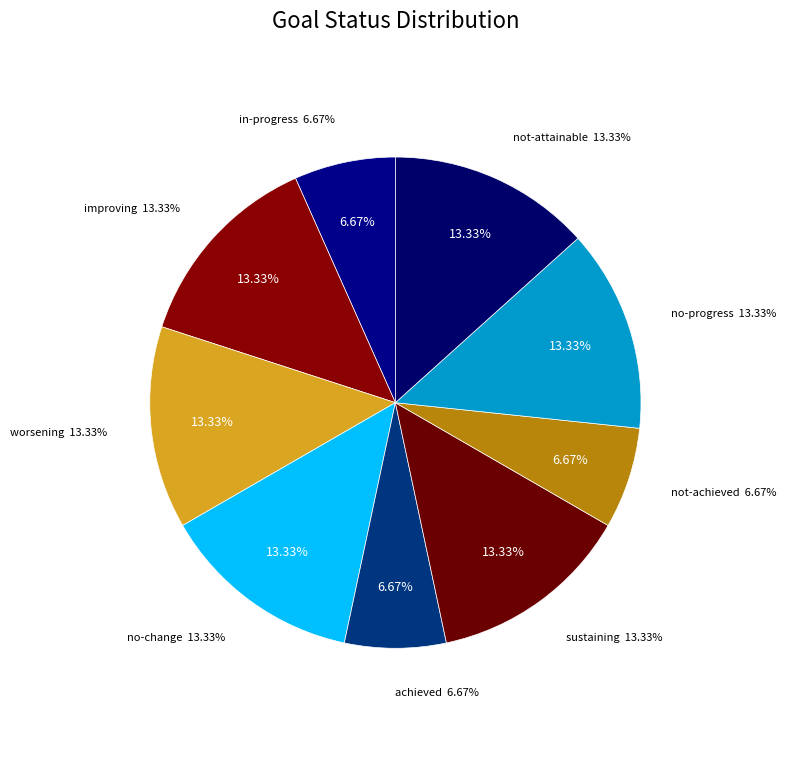

To the nearest percent, what portion does not-achieved represent?

7%